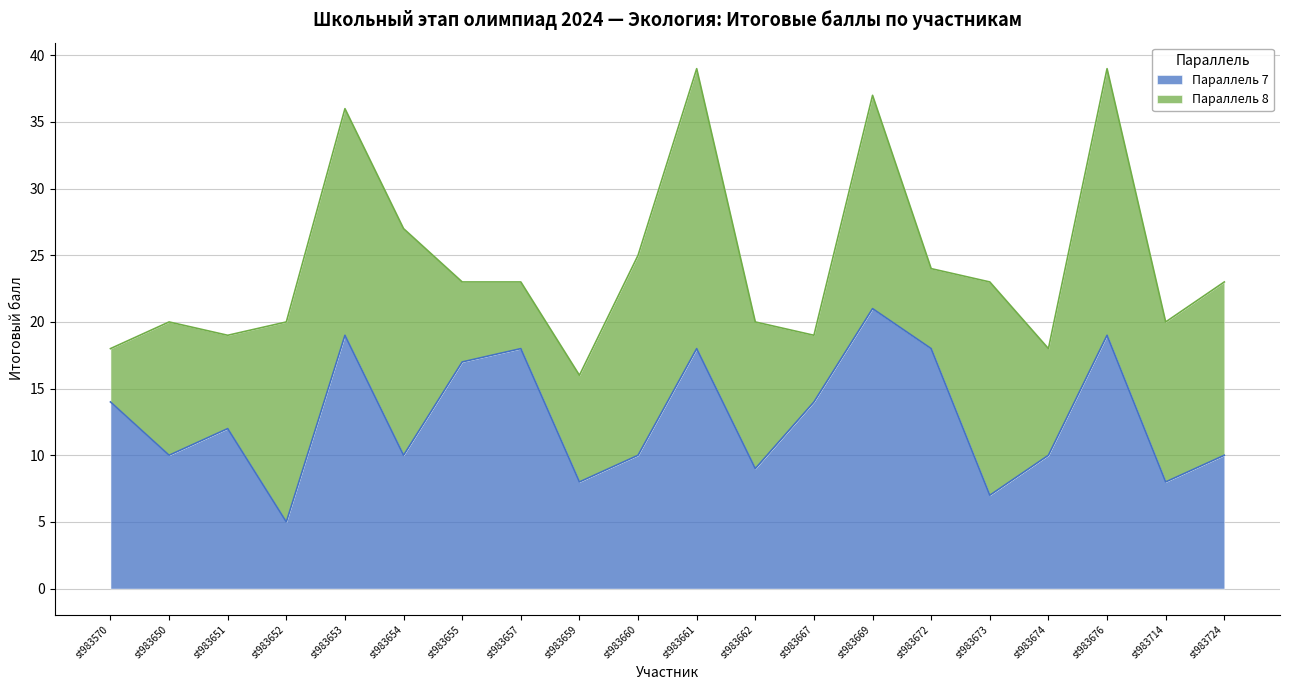

Rank the categories by value from highest to lowest.

st983669, st983653, st983676, st983657, st983661, st983672, st983655, st983570, st983667, st983651, st983650, st983654, st983660, st983674, st983724, st983662, st983659, st983714, st983673, st983652